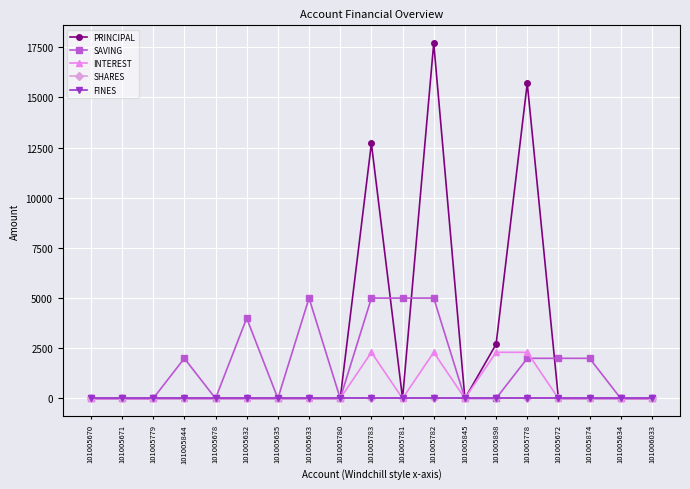

The value of INTEREST at 101005781 is 1339. True or false?

False